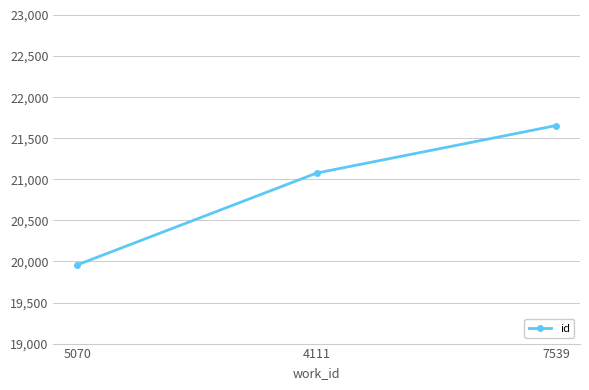

Reading right to left, list all the values displayed in this chart.

21654	21076	19958